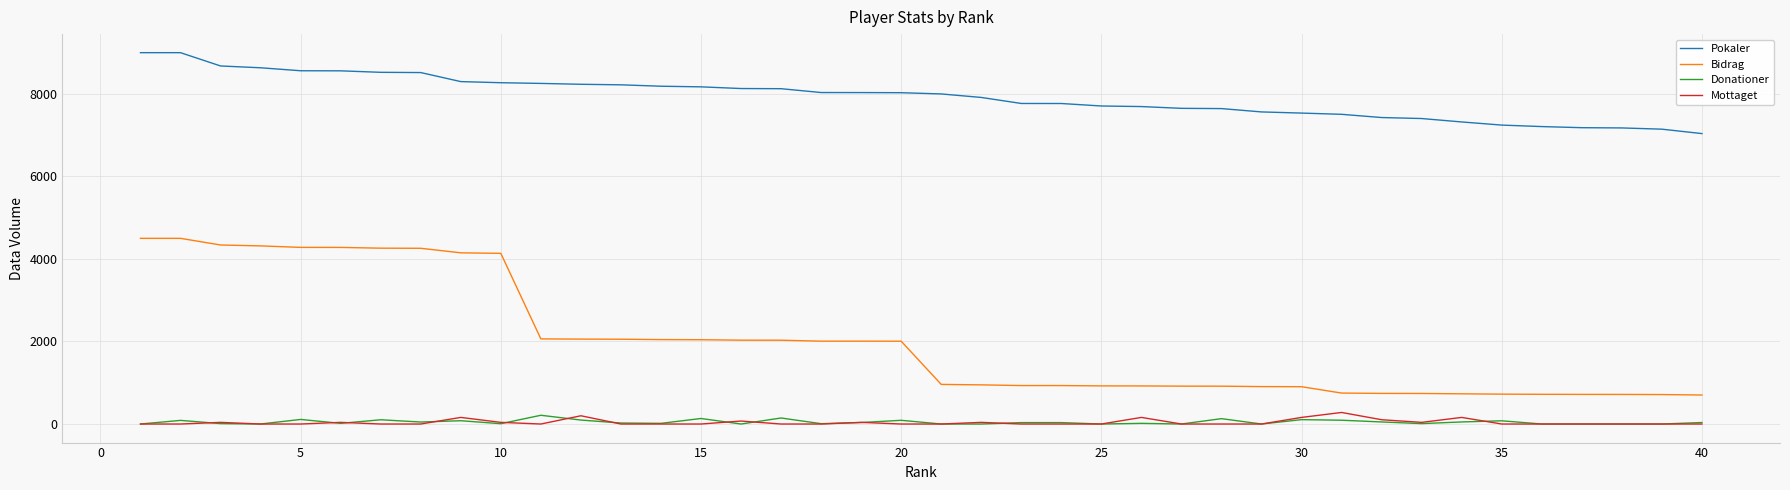

Which series has the largest total across all categories?

Pokaler